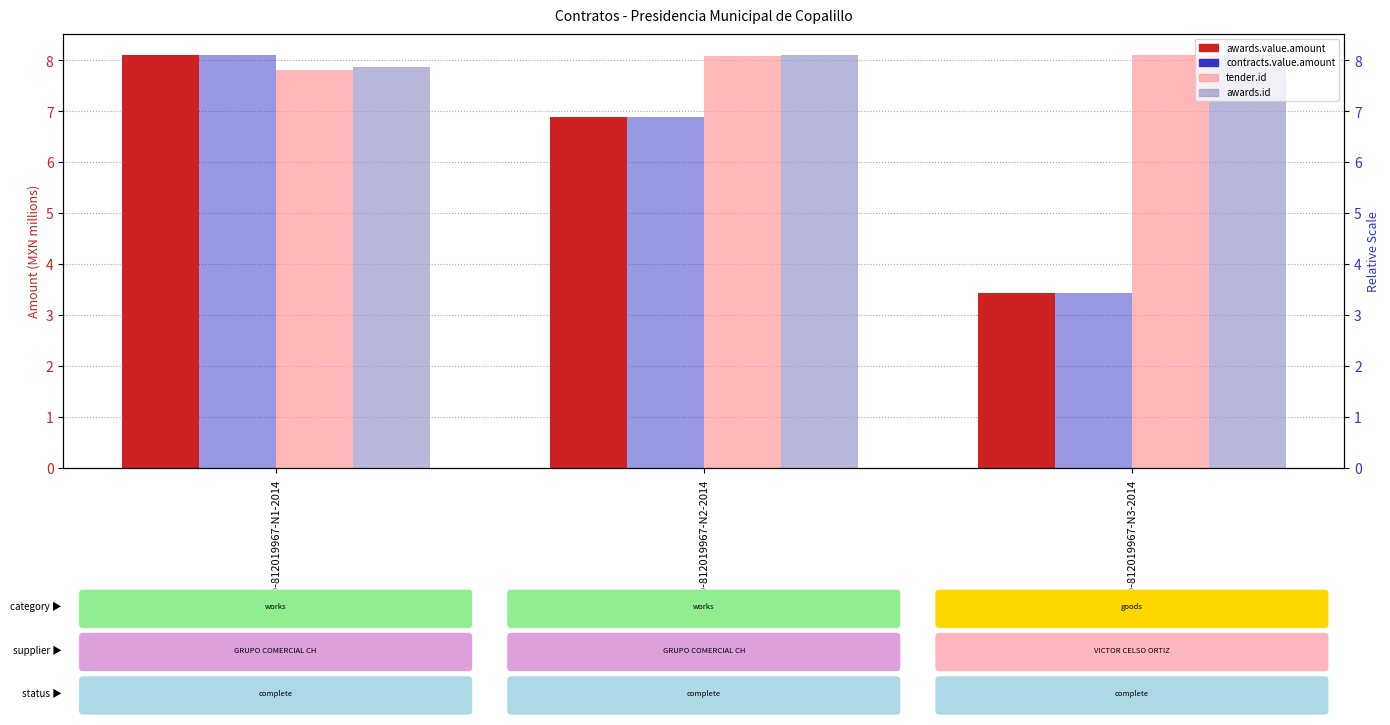

What is the difference between the maximum and minimum values in the tender.id series?

0.3